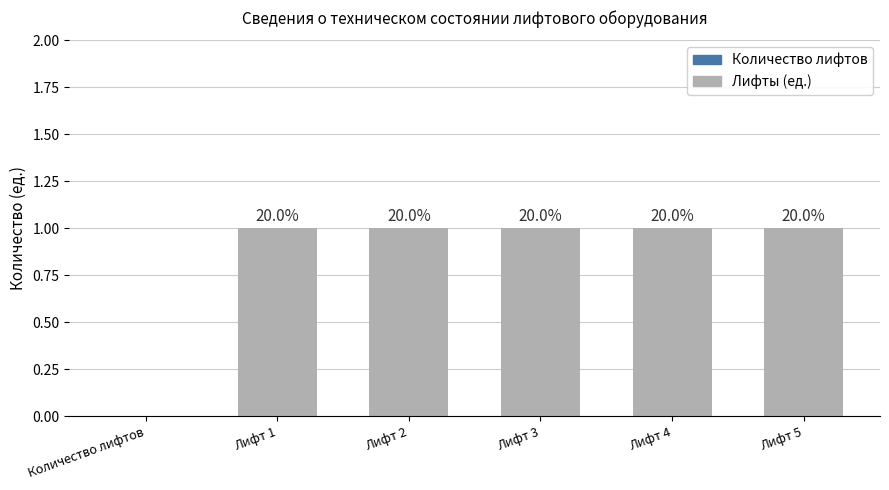

List the labels in order of value, largest first.

Лифт 1, Лифт 2, Лифт 3, Лифт 4, Лифт 5, Количество лифтов